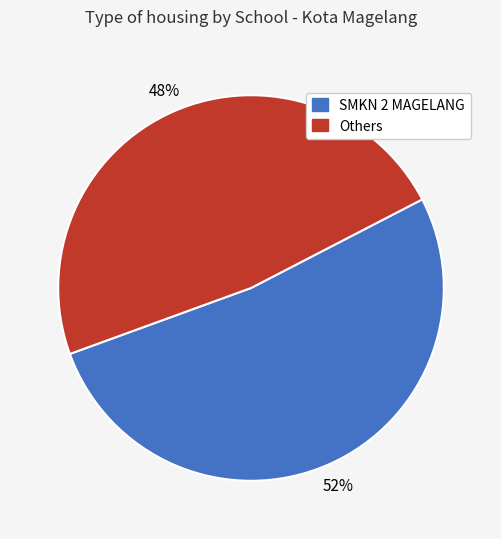

How many segments does this pie chart have?

2